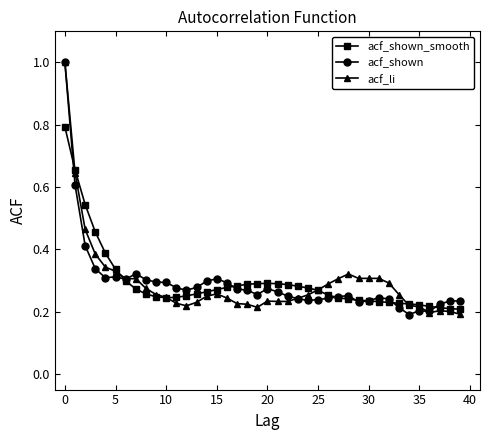

True or false: acf_shown has more than 1 points higher than both neighbors.

True